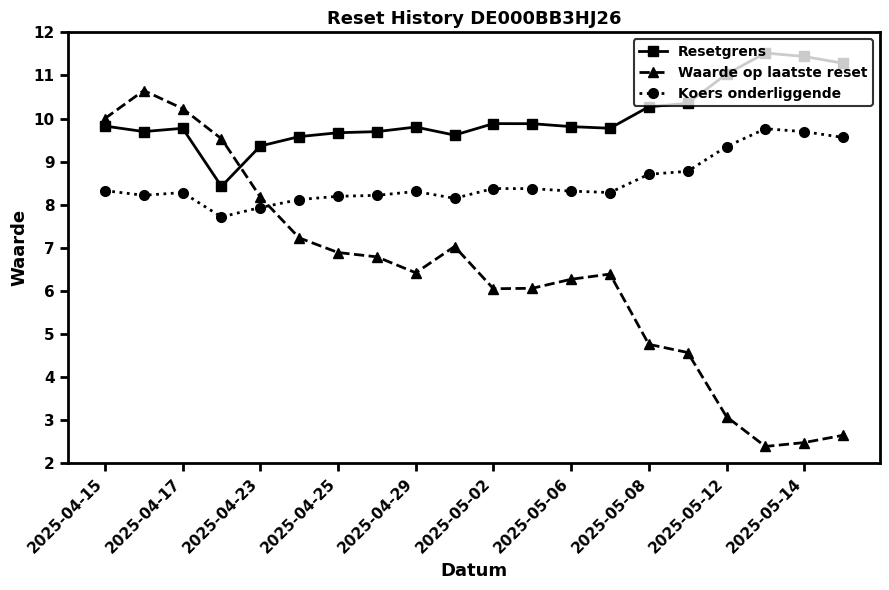

List the series in order of their overall mean, highest first.

Resetgrens, Koers onderliggende, Waarde op laatste reset